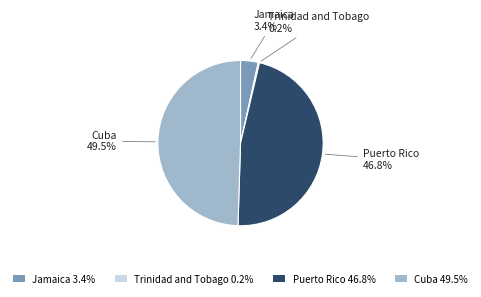

Does any single category account for the majority?

No